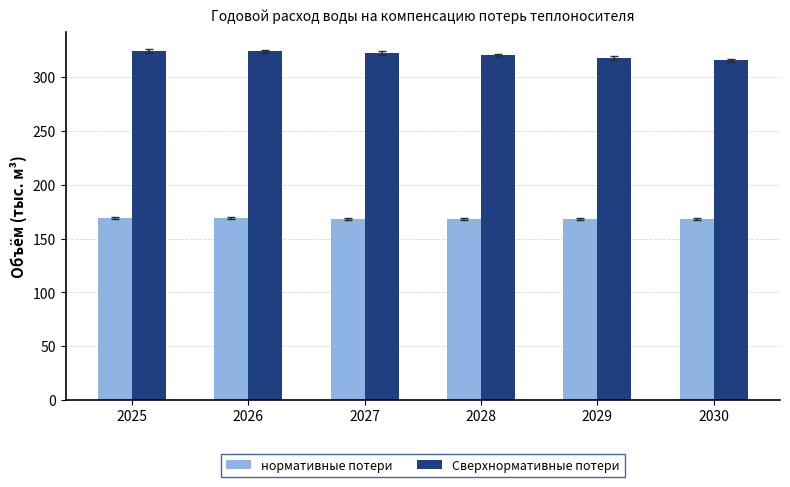

Is the value of нормативные потери at 2028 greater than the value of Сверхнормативные потери at 2025?

No